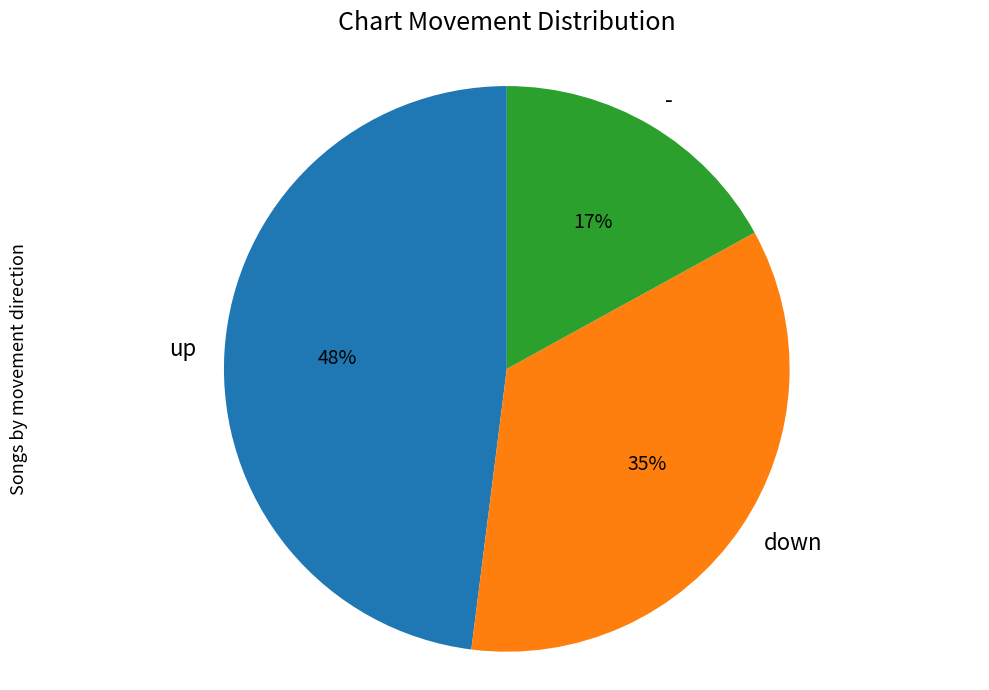

Combined, do down and - account for over 50%?

Yes